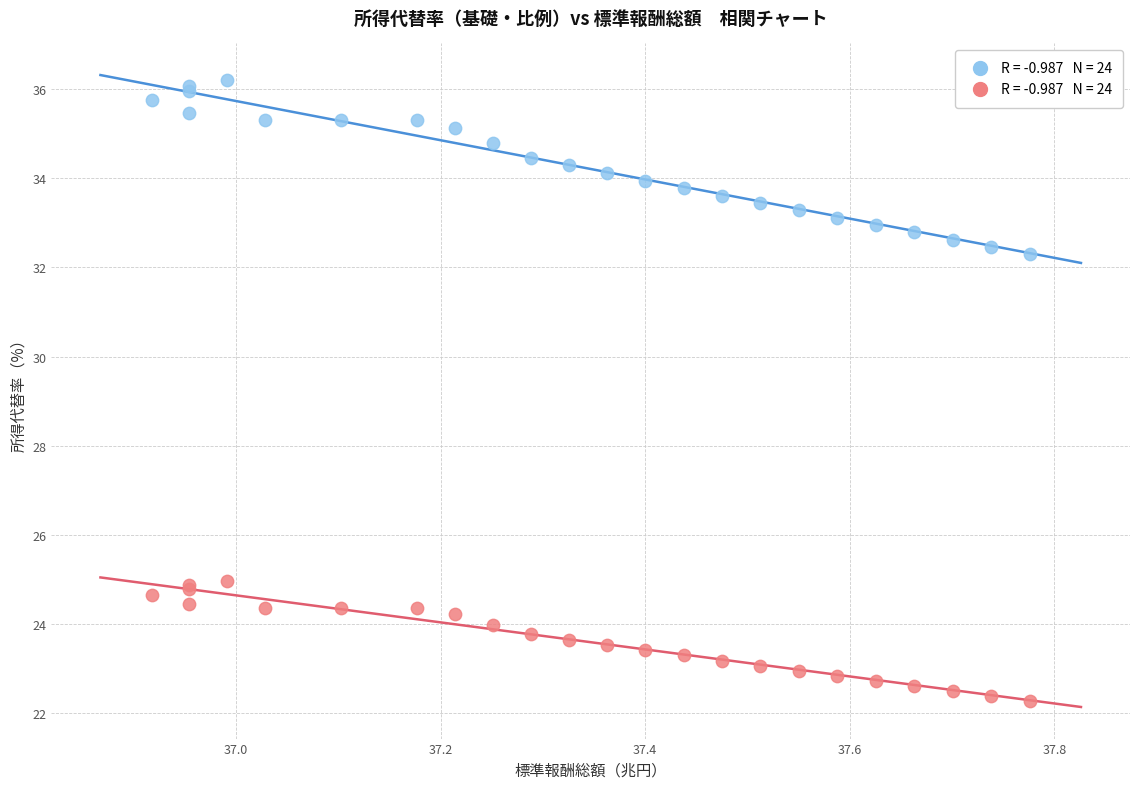

Across all series, what Y value is closest to 29?

32.3